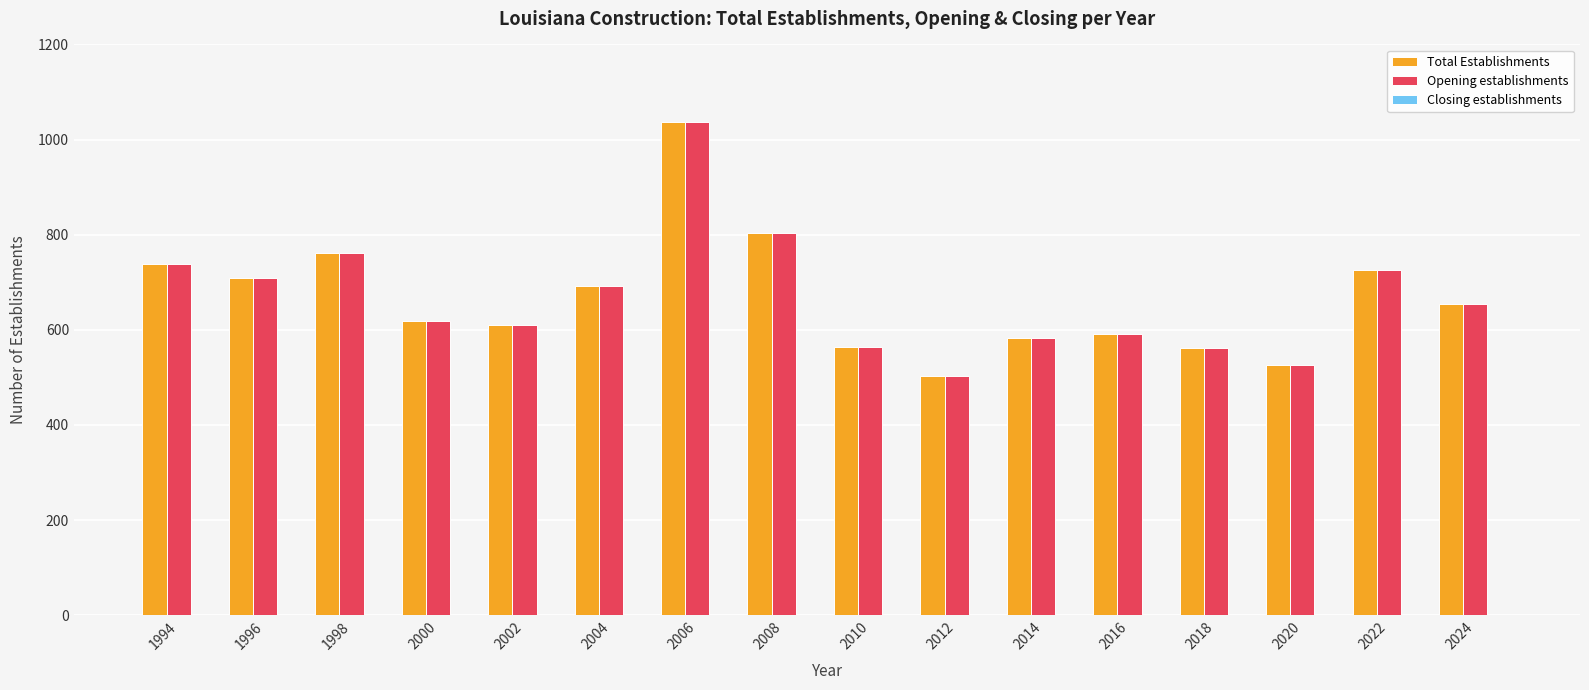

The value of Total Establishments at 2014 is 583. True or false?

True